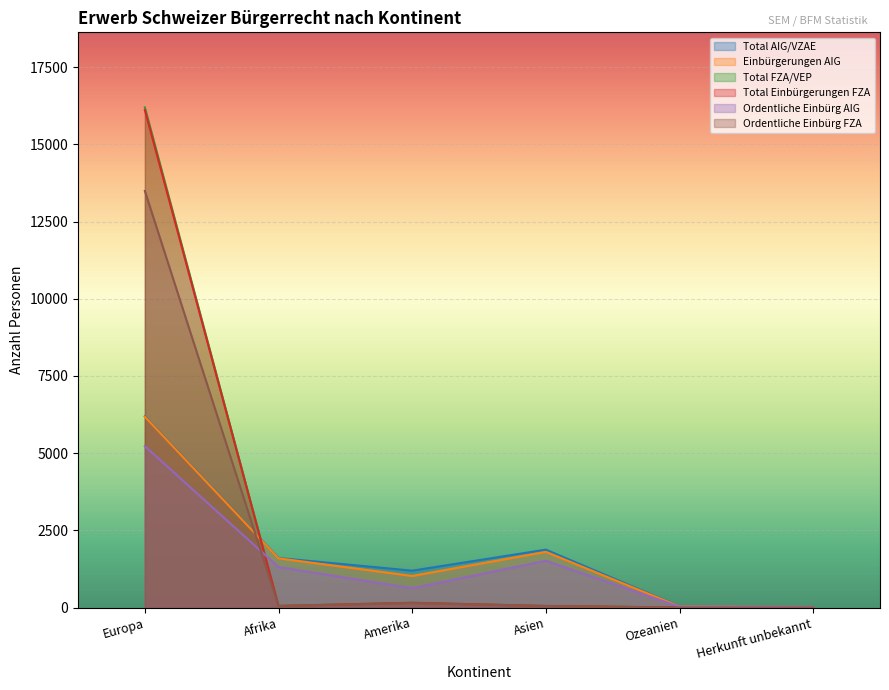

What is the difference between the highest and lowest values at Amerika?

1046